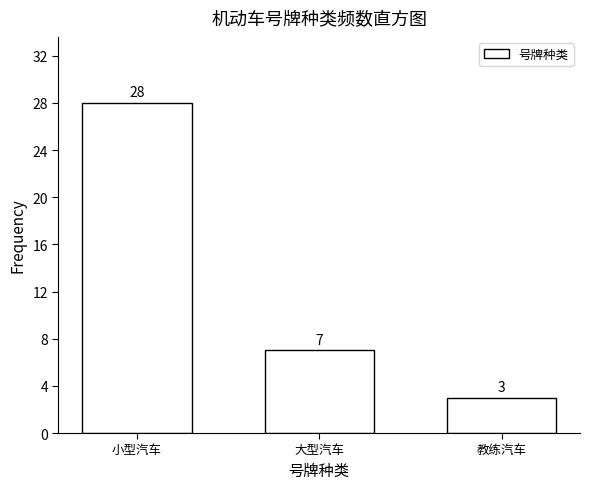

Reading left to right, extract all data points from this chart.

28	7	3